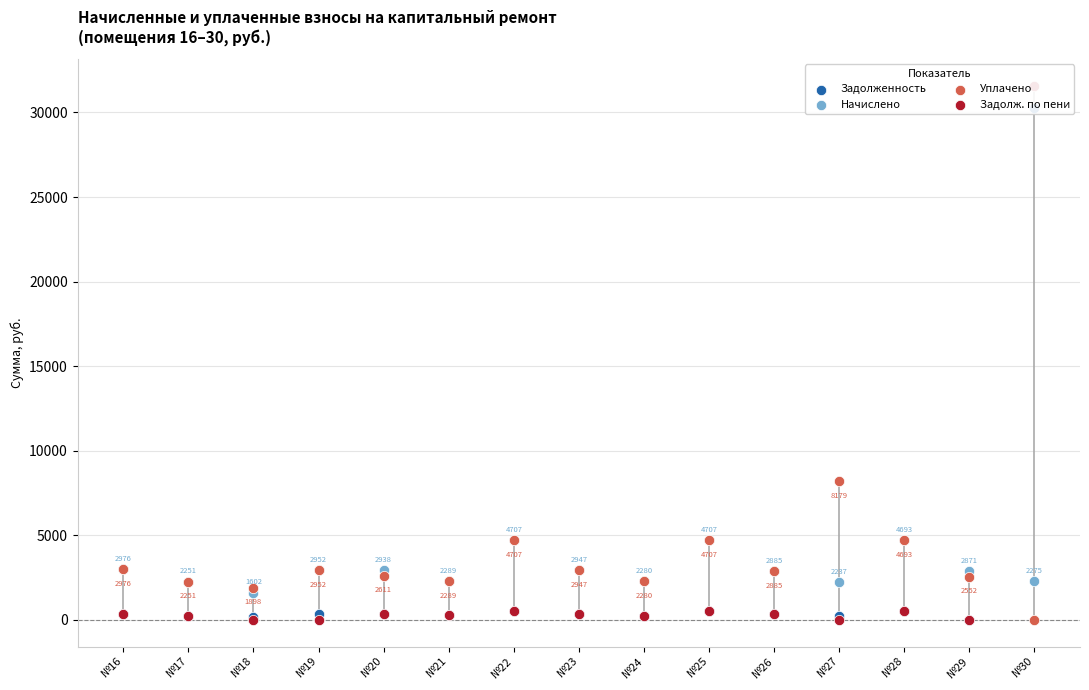

Which series contains the highest Y value?

Задолж. по пени